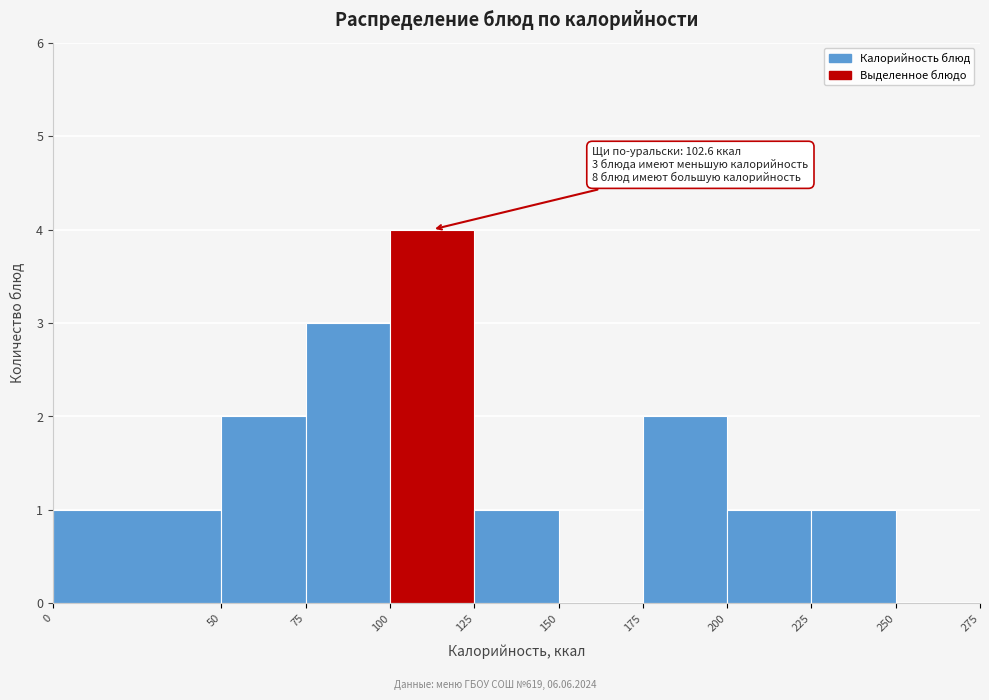

Over which range of the x-axis is the bar tallest?

100 to 125